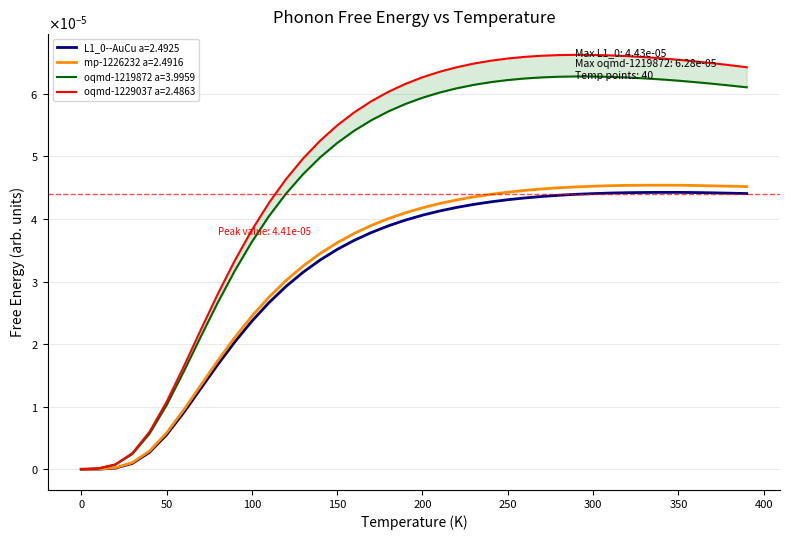

How many positive values does the oqmd-1229037 a=2.4863 series have?

39